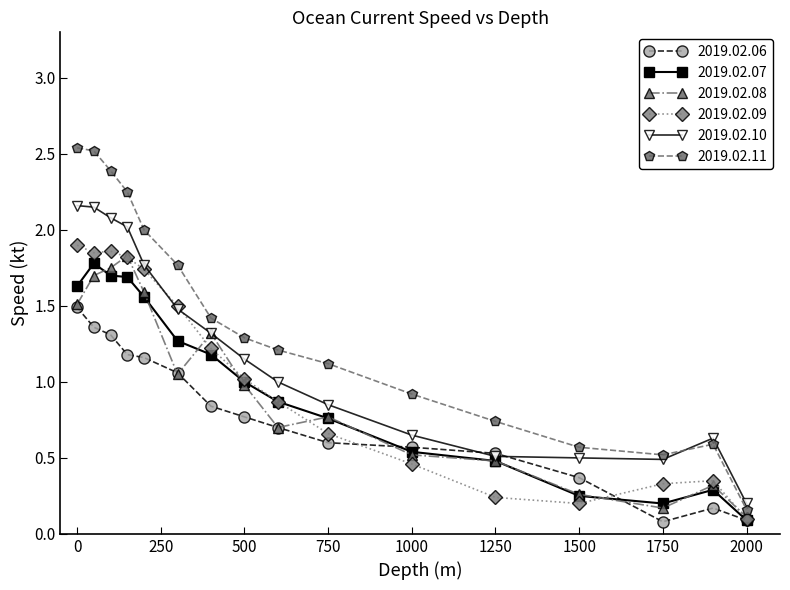

True or false: 2019.02.08 and 2019.02.11 cross at least once.

False